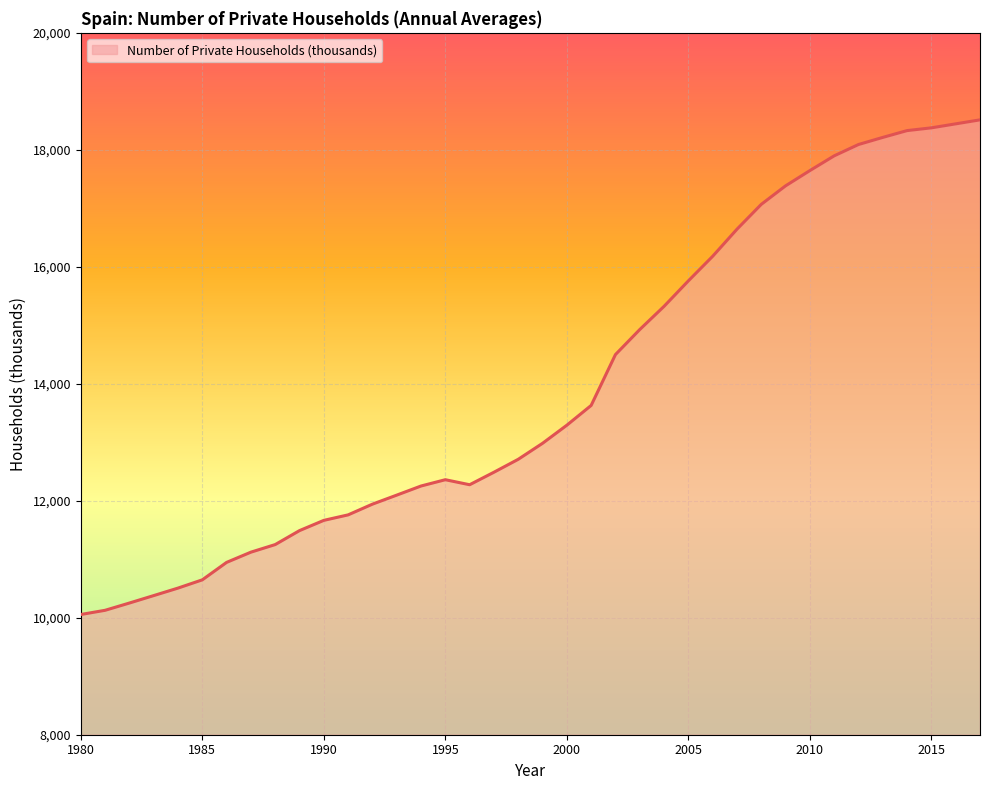

How many distinct data groups are displayed?

1